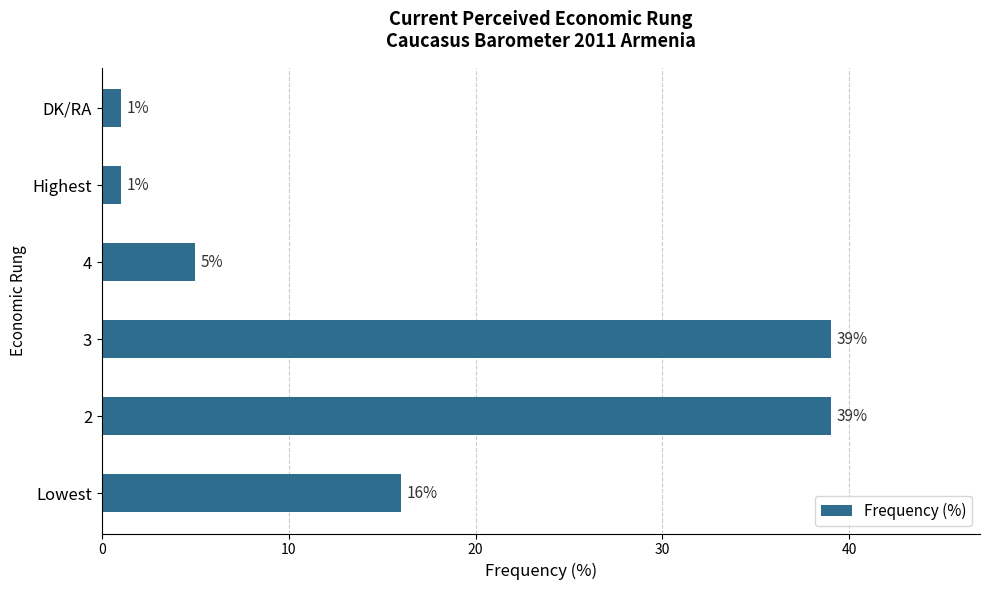

Reading top to bottom, list all the values displayed in this chart.

1	1	5	39	39	16